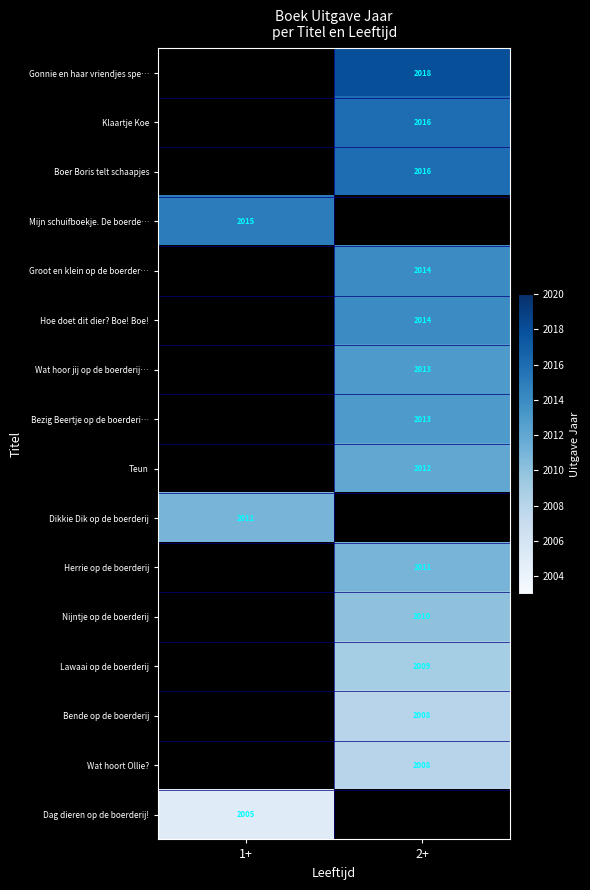

Is it true that Bezig Beertje op de boerderi… equals 3241 at 2+?

False